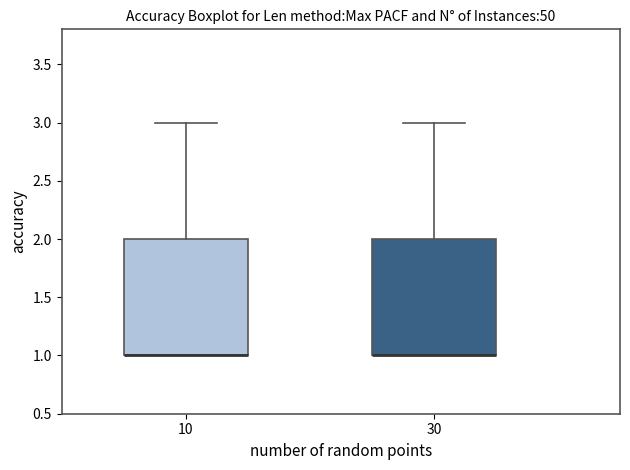

Reading left to right, read every box against the y-axis: the position of its median line, the range the box covers, and the ends of its whiskers. The values are not printed on the chart, so give them approximately, as read against the axis.

10: median 1 (drawn on the box's lower edge), box 1 to 2, whiskers 1 to 3
30: median 1 (drawn on the box's lower edge), box 1 to 2, whiskers 1 to 3